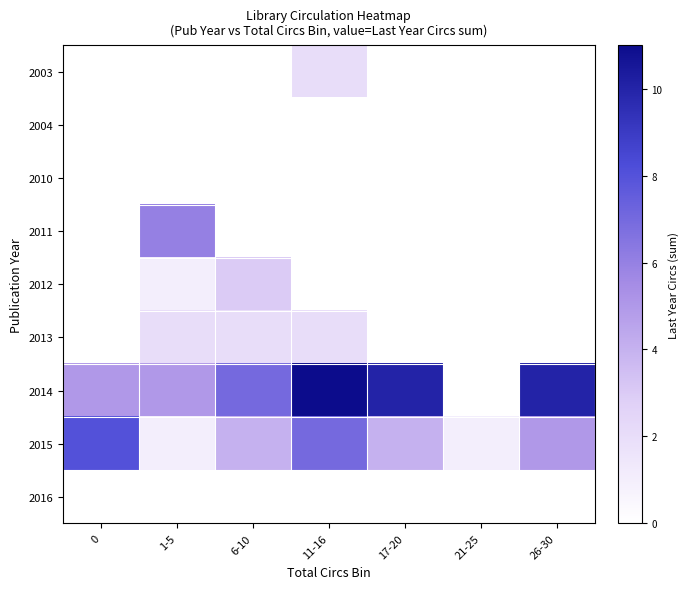

Rank the series at 26-30 from highest to lowest value.

2014, 2015, 2003, 2004, 2010, 2011, 2012, 2013, 2016